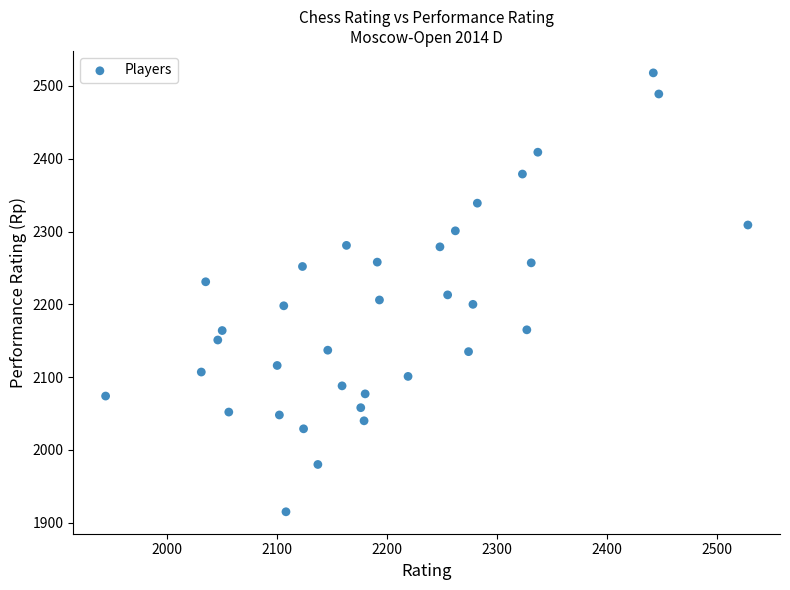

What is the range of Y values (max minus min)?

603